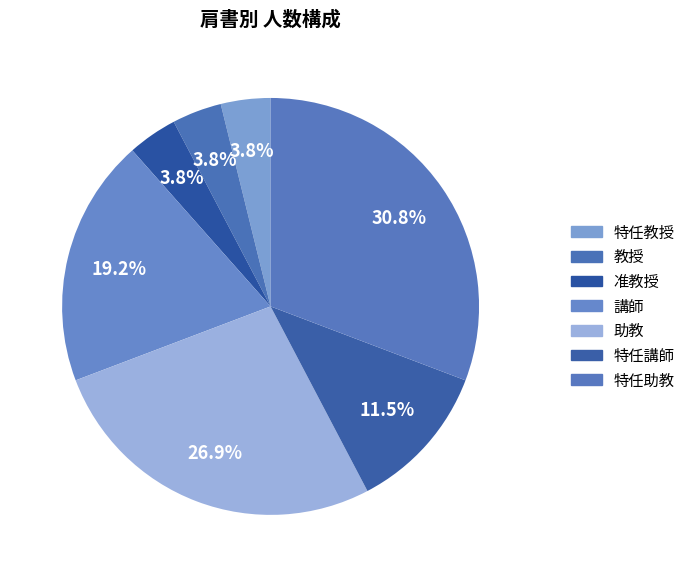

Count the number of slices in the pie.

7